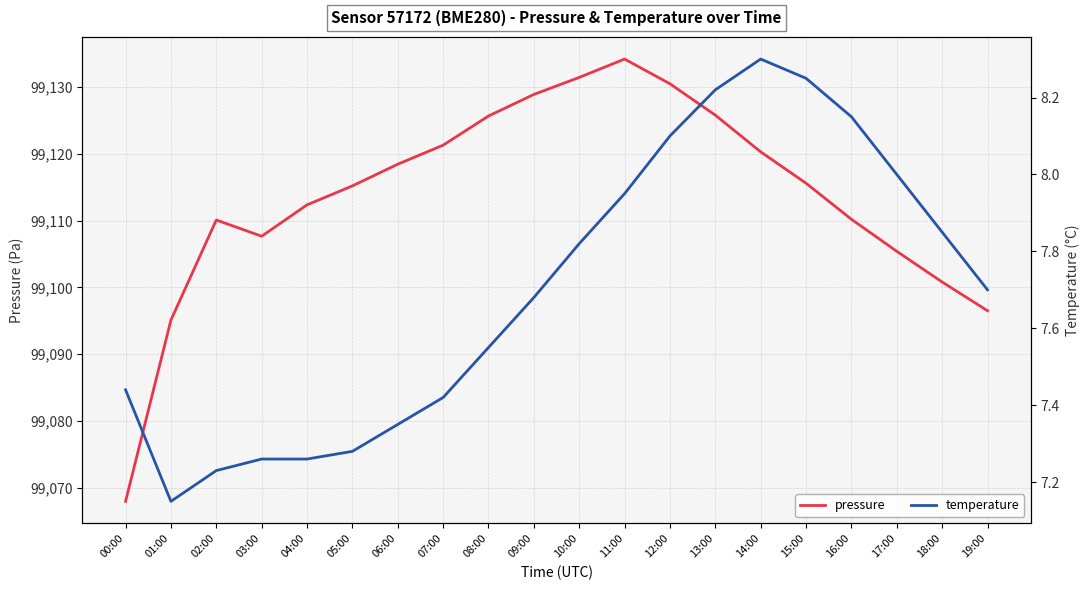

How many values in the pressure series exceed 99115?

11